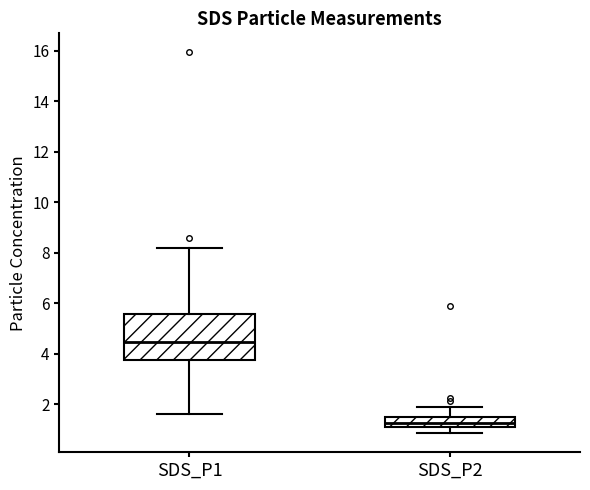

Reading left to right, read every box against the y-axis: the position of its median line, the range the box covers, and the ends of its whiskers. The values are not printed on the chart, so give them approximately, as read against the axis.

SDS_P1: median 4.4, box 3.8 to 5.6, whiskers 1.6 to 8.2
SDS_P2: median 1.2 (just above the box's lower edge), box 1.2 to 1.6, whiskers 0.8 to 1.8